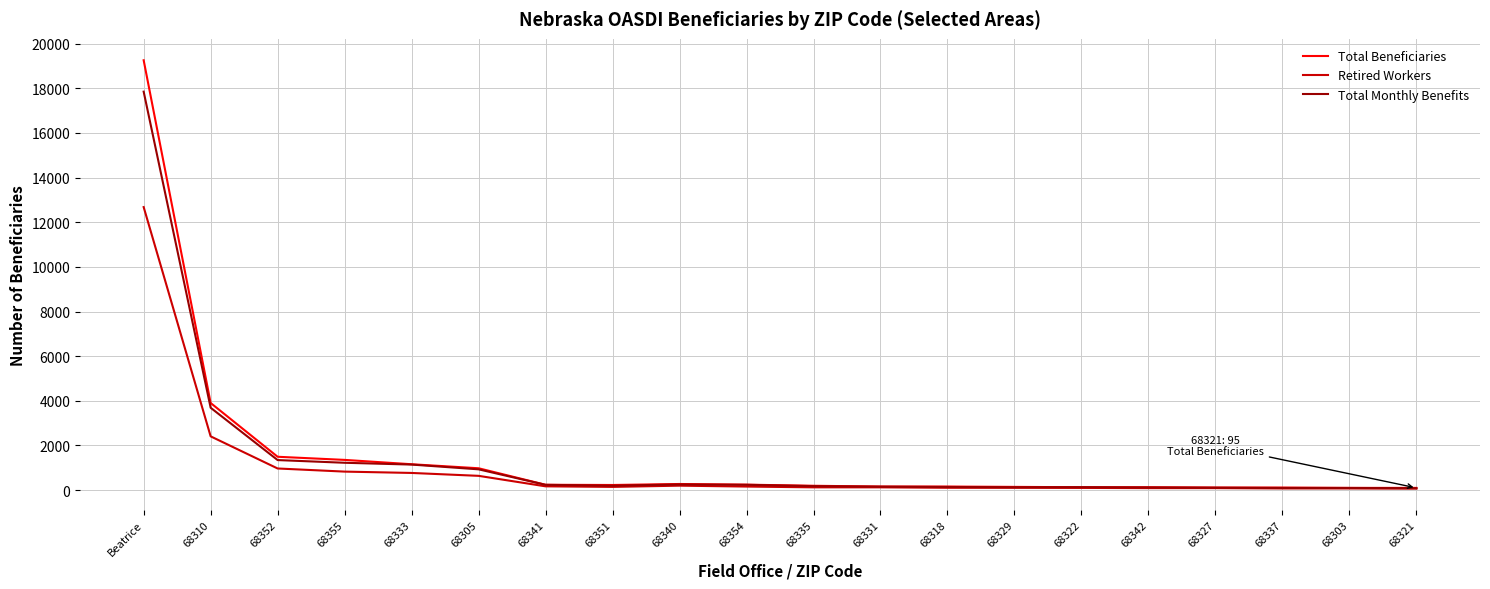

Between Beatrice and 68331, which series saw the biggest shift?

Total Beneficiaries